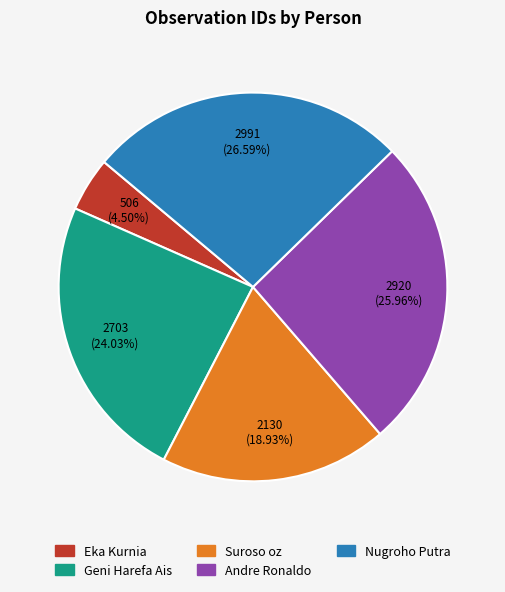

The Nugroho Putra slice represents 27% of the pie. True or false?

True